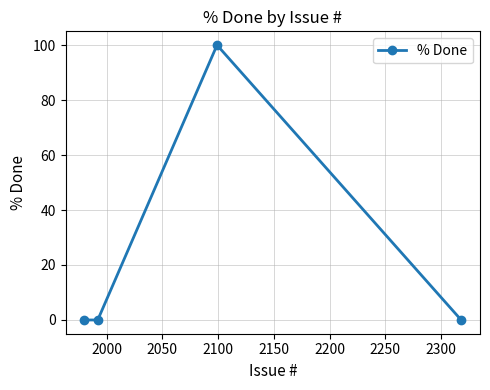

How many interior local peaks (higher than both neighbors) does the data have?

1